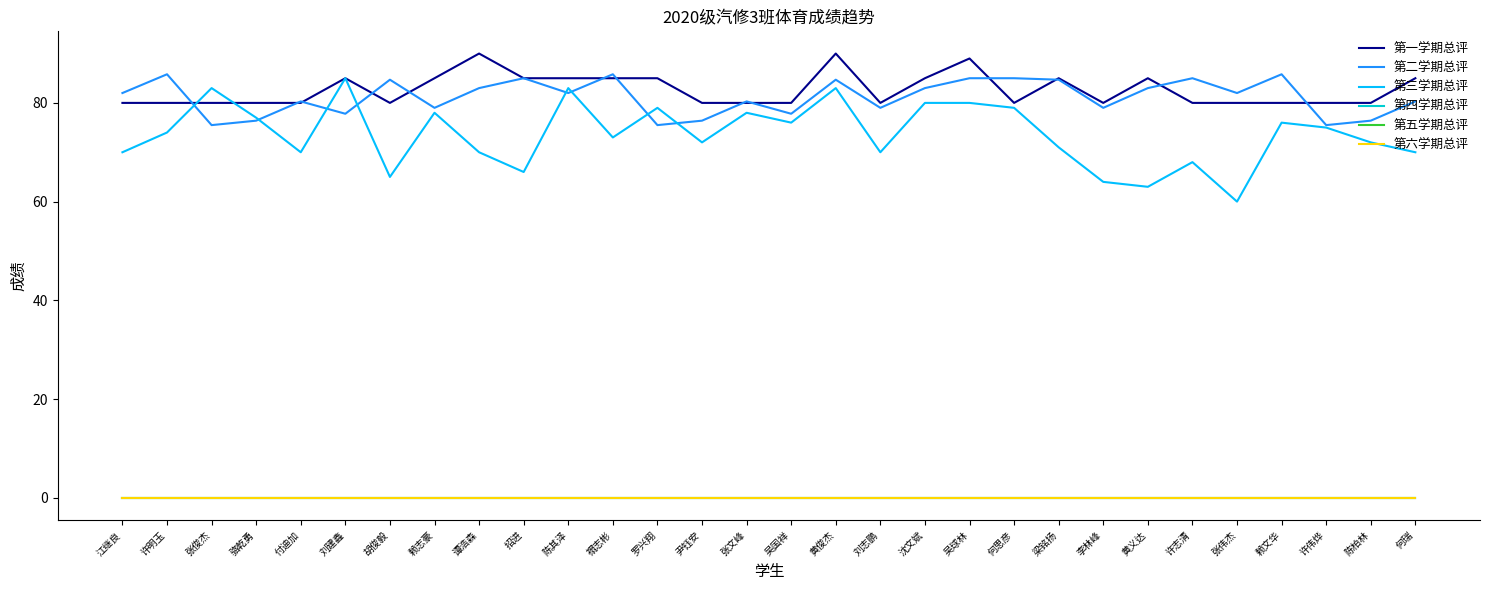

Is it true that 第一学期总评 equals 128.7 at 张伟杰?

False